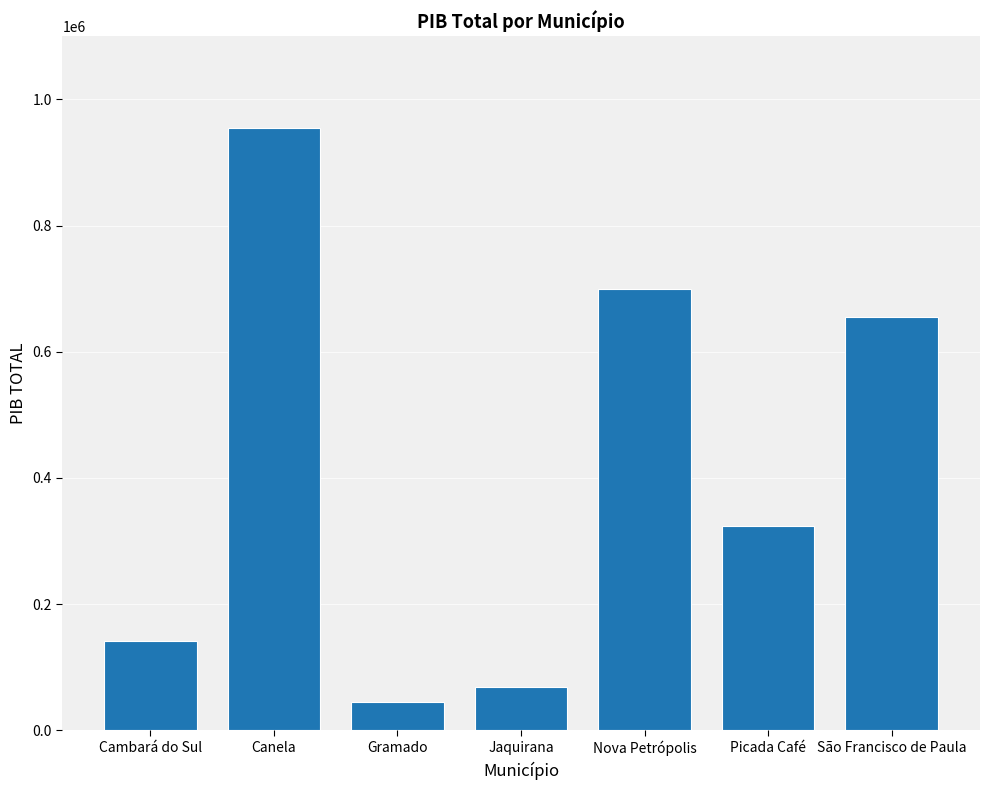

What position from the right is Canela?

6